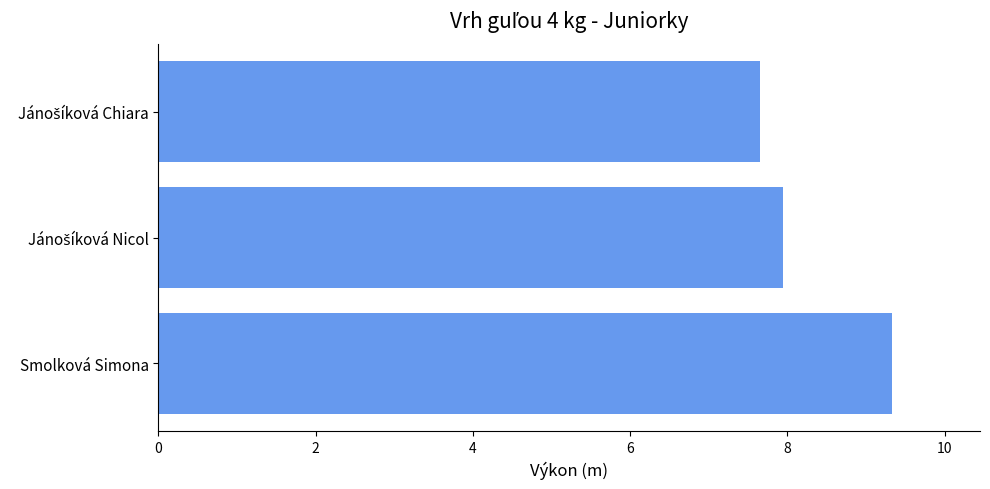

The value at Smolková Simona is 9.3. True or false?

True